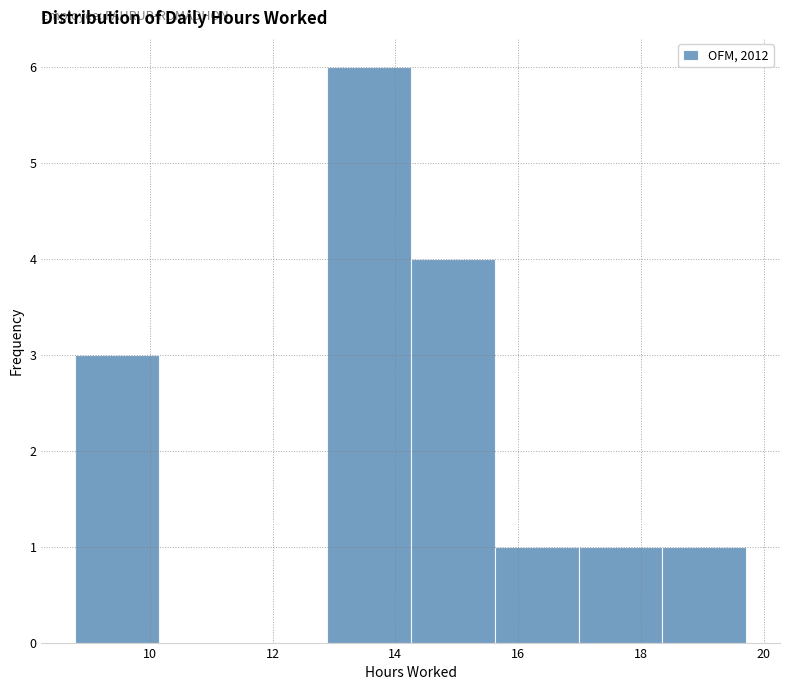

Which range on the x-axis has the tallest bar?

12.8 to 14.2